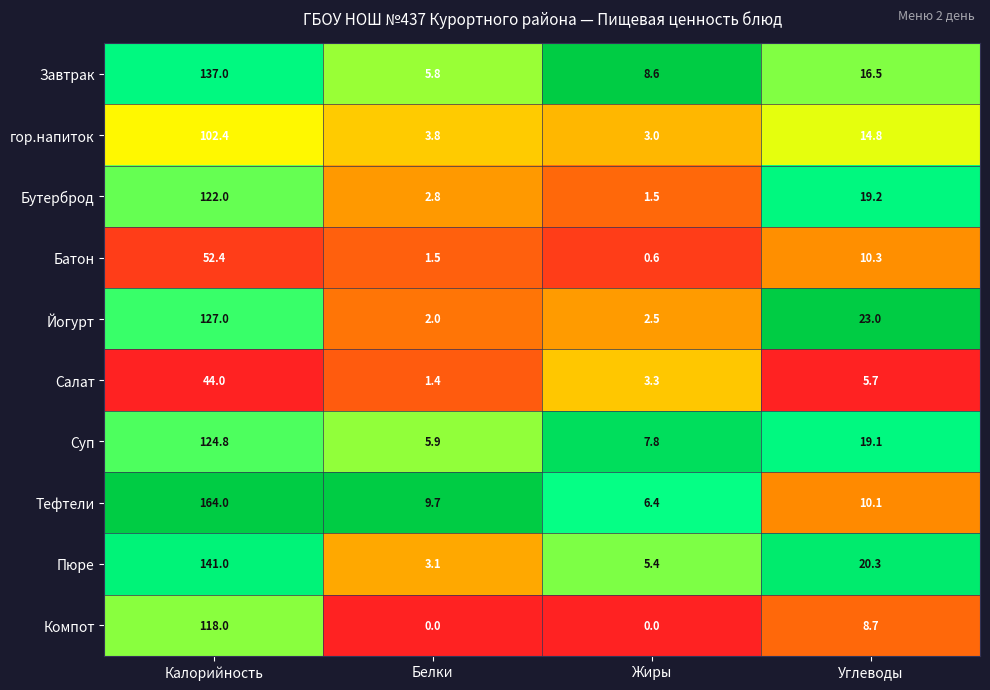

True or false: Батон has a value of 84.5 at Калорийность.

False